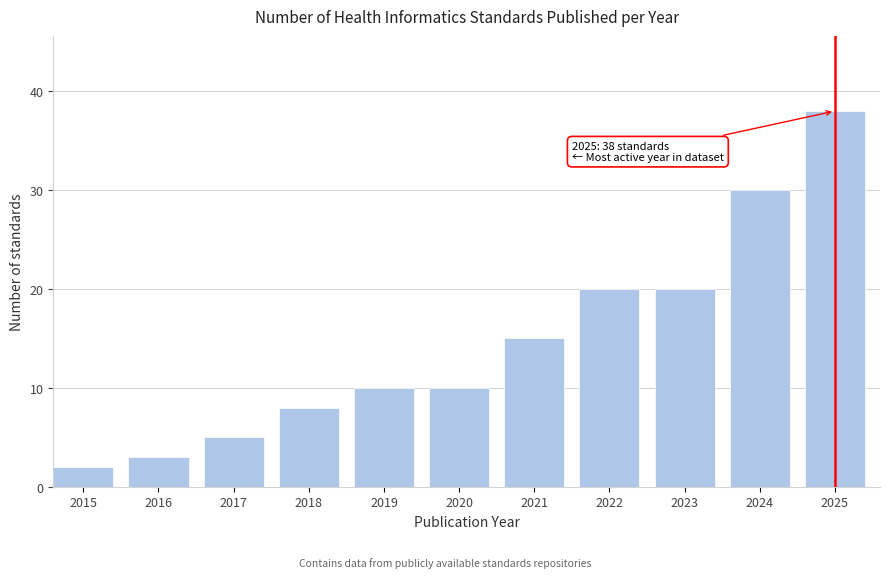

Reading left to right, transcribe all the data shown in this chart.

2015=2	2016=3	2017=5	2018=8	2019=10	2020=10	2021=15	2022=20	2023=20	2024=30	2025=38